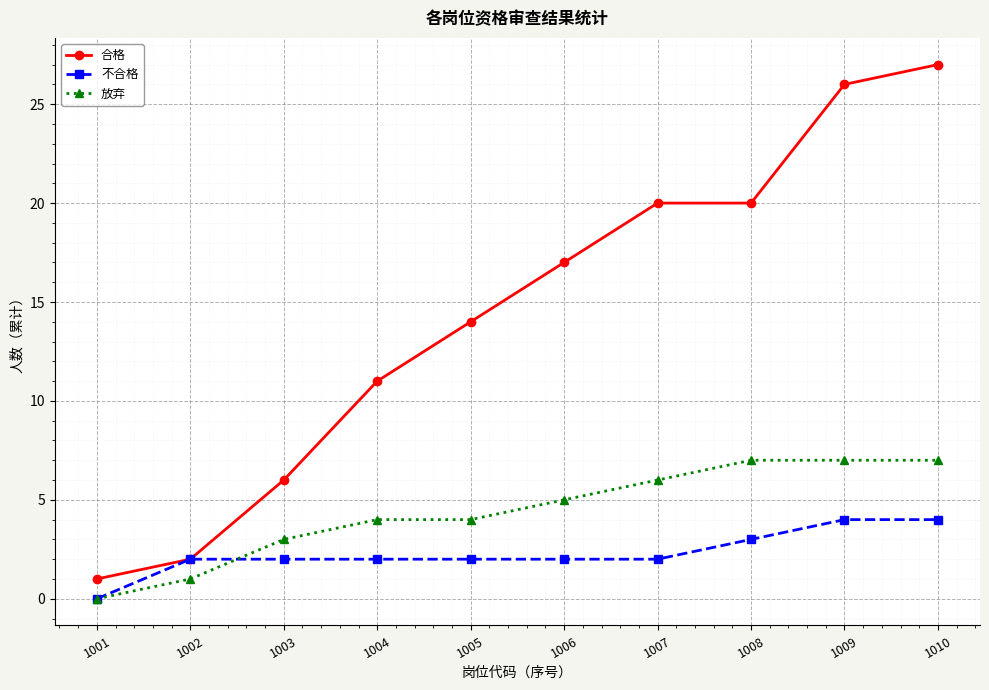

At which category does the chart reach its peak across all series?

1010